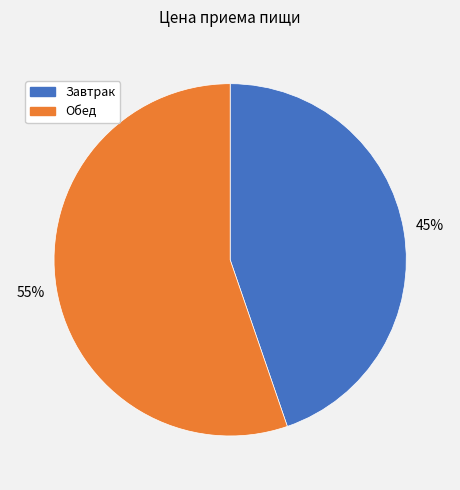

The Завтрак slice represents 45% of the pie. True or false?

True